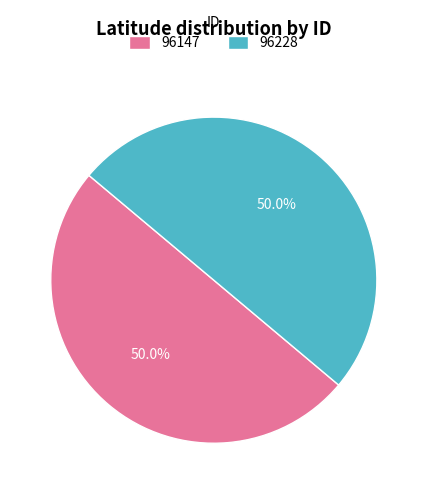

What percentage do 96228 and 96147 together represent?

100.0%